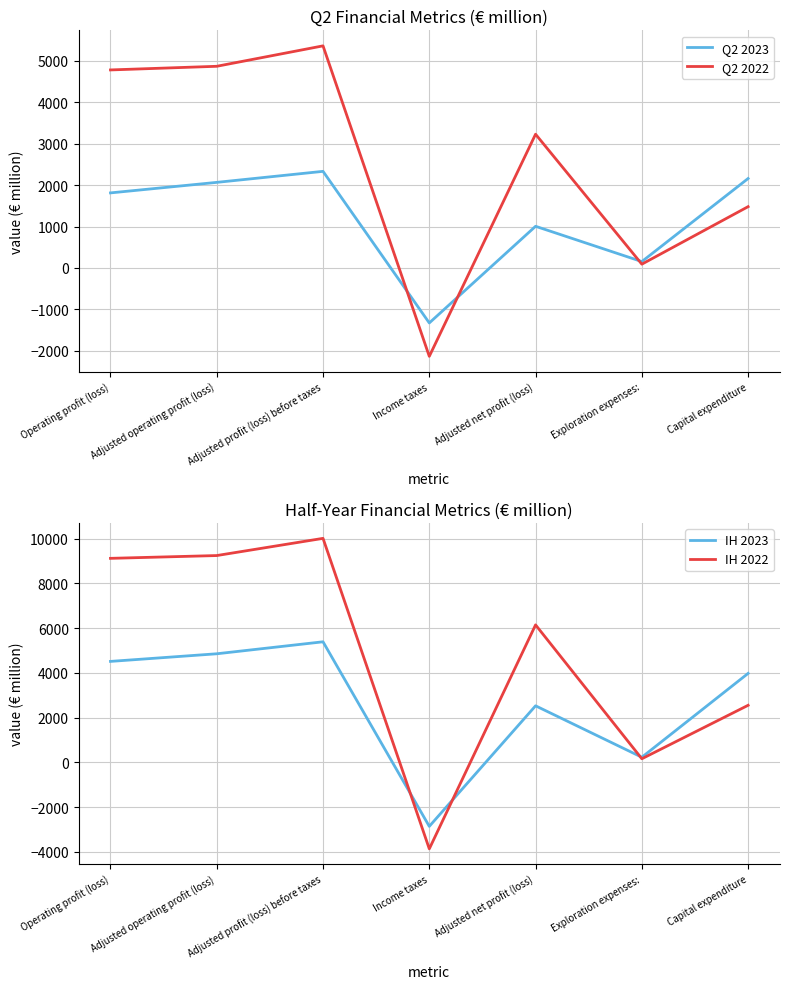

What is the difference between the second highest and second lowest values in the Q2 2022 series?

4775